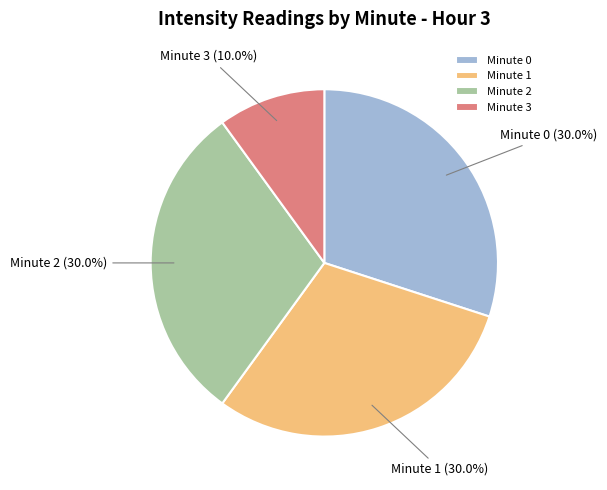

Does Minute 0 account for over 50% of the chart?

No